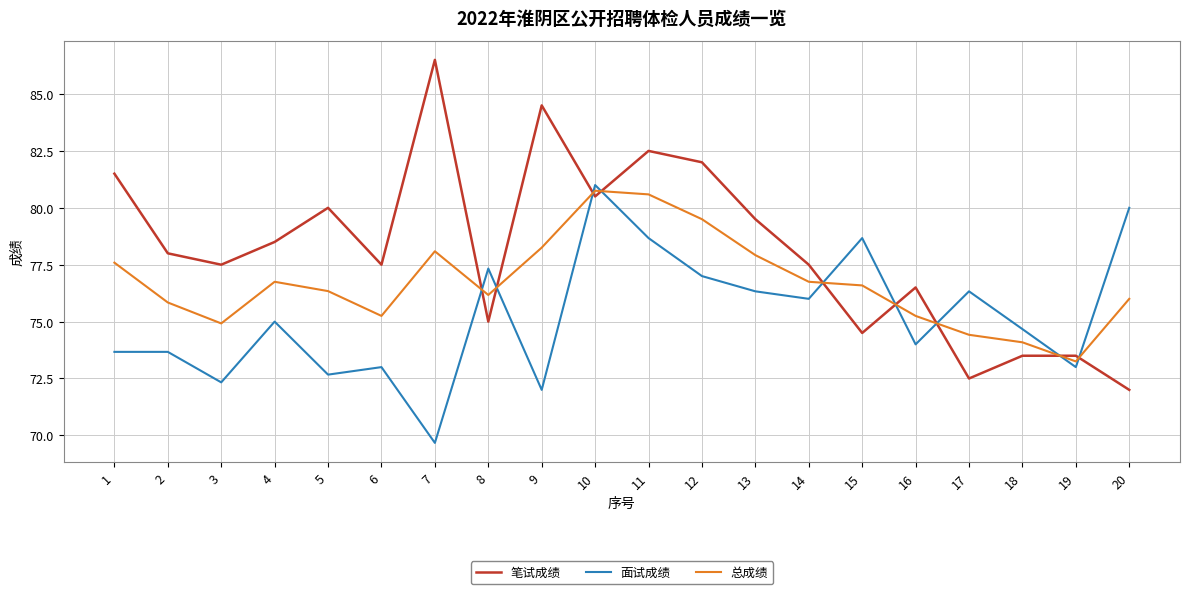

What is the sum of the 笔试成绩 values at 17 and 3?

150.0